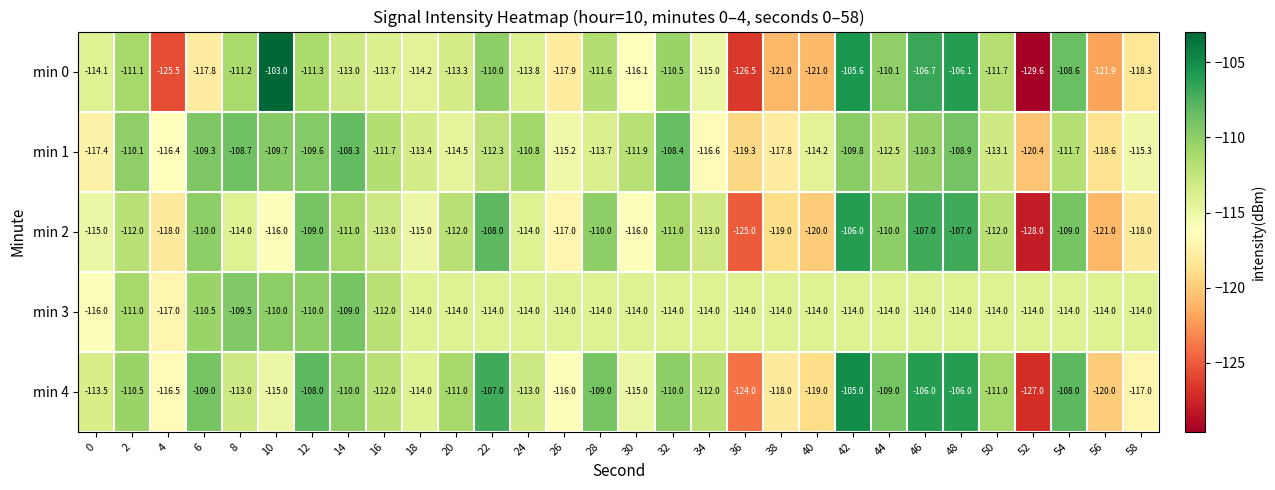

Where is min 1 nearest to the value -114?

40